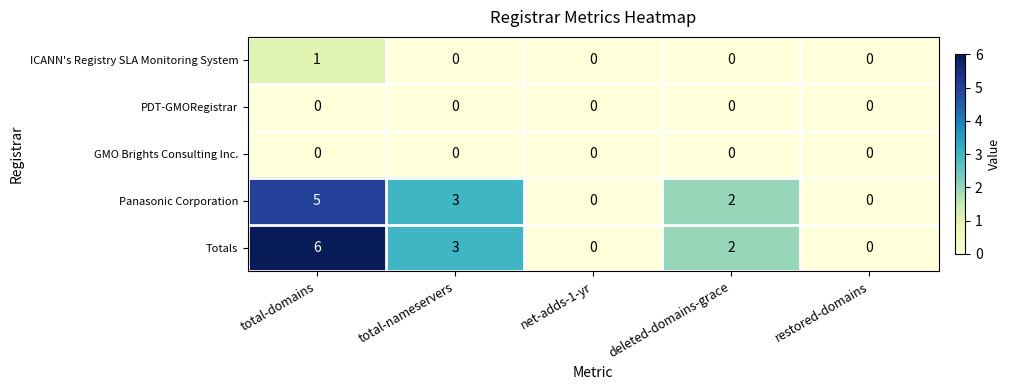

What is the difference between the maximum and minimum values in the Panasonic Corporation series?

5